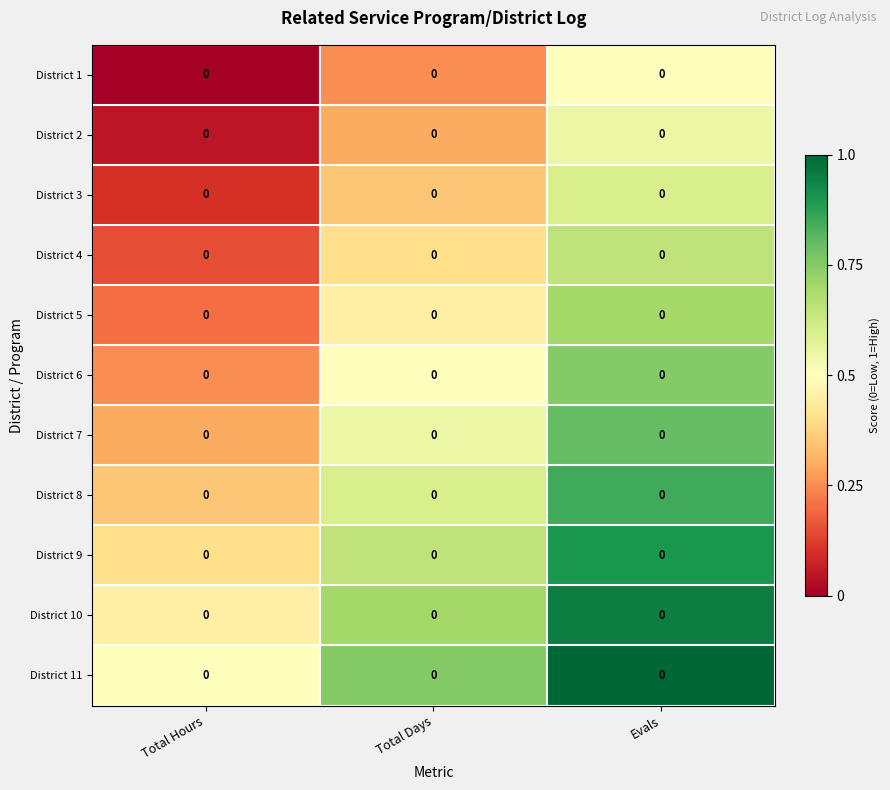

Is it true that District 2 equals 0.0 at Total Hours?

False